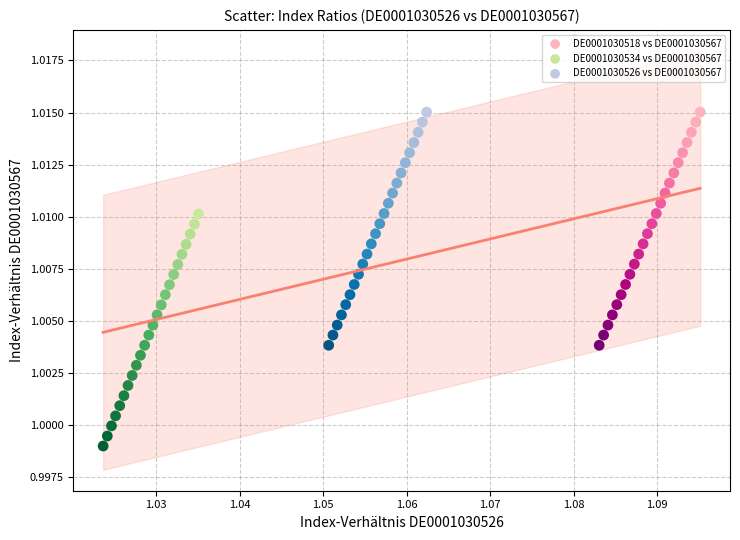

Which series reaches the minimum Y coordinate?

DE0001030534 vs DE0001030567